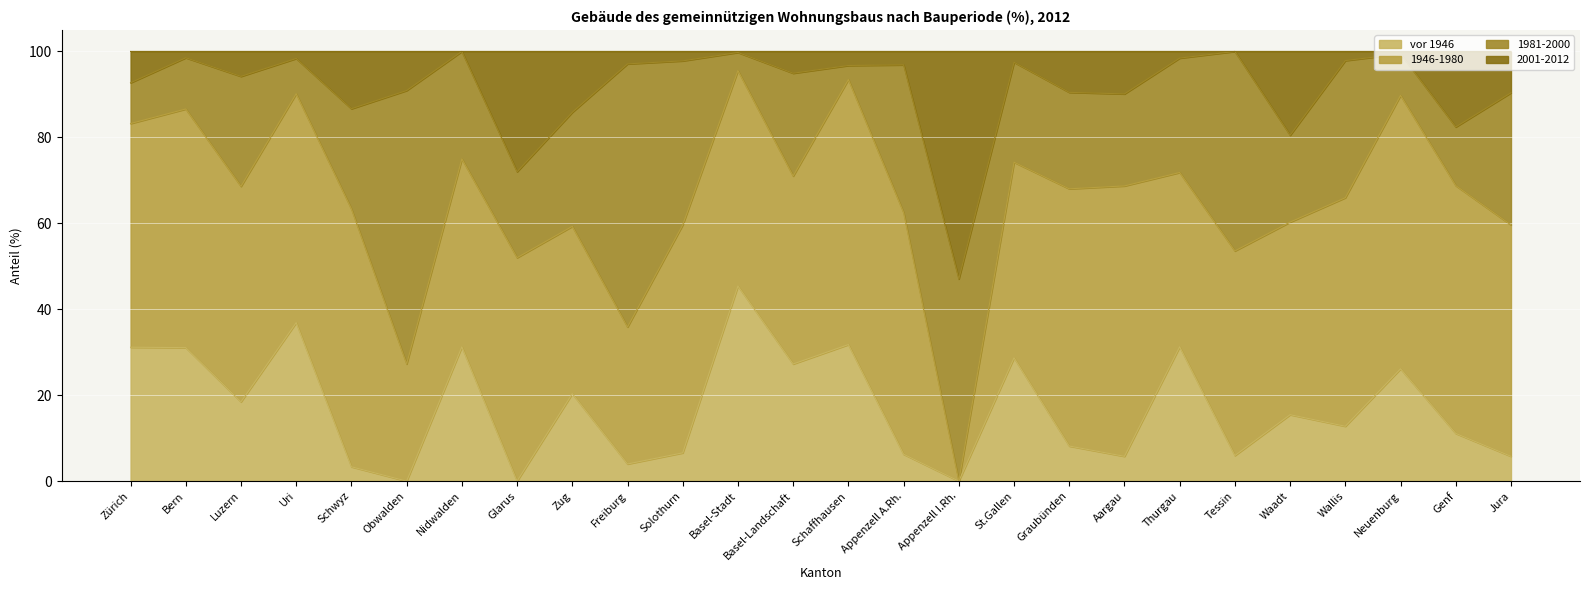

What is the highest value of the vor 1946 series?

45.4